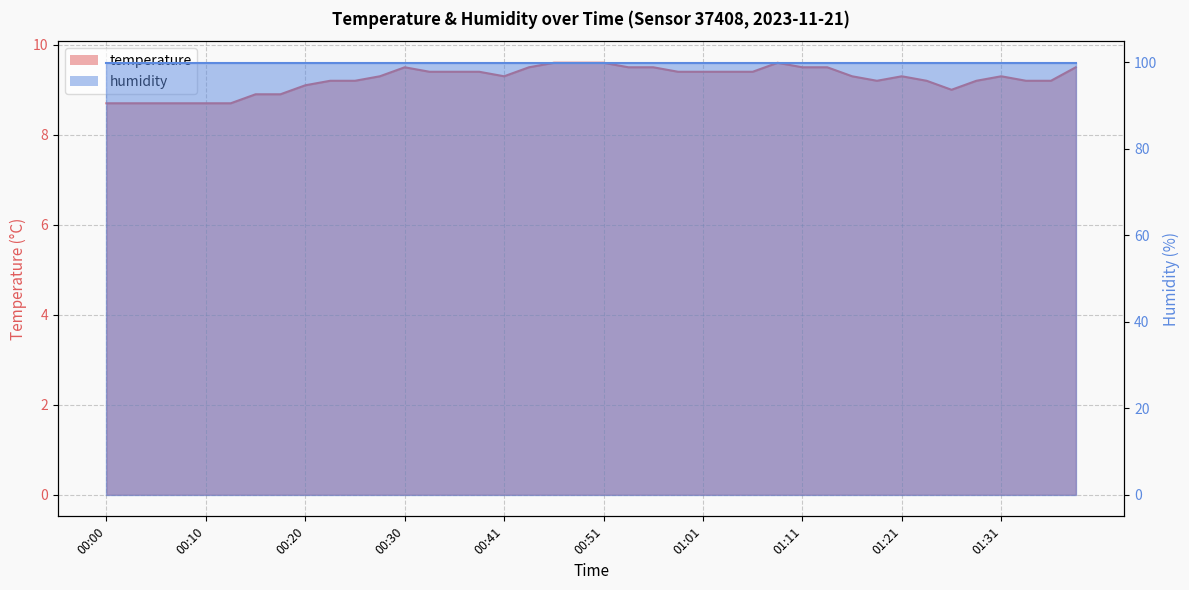

Does the chart display data point markers on the line(s)?

No